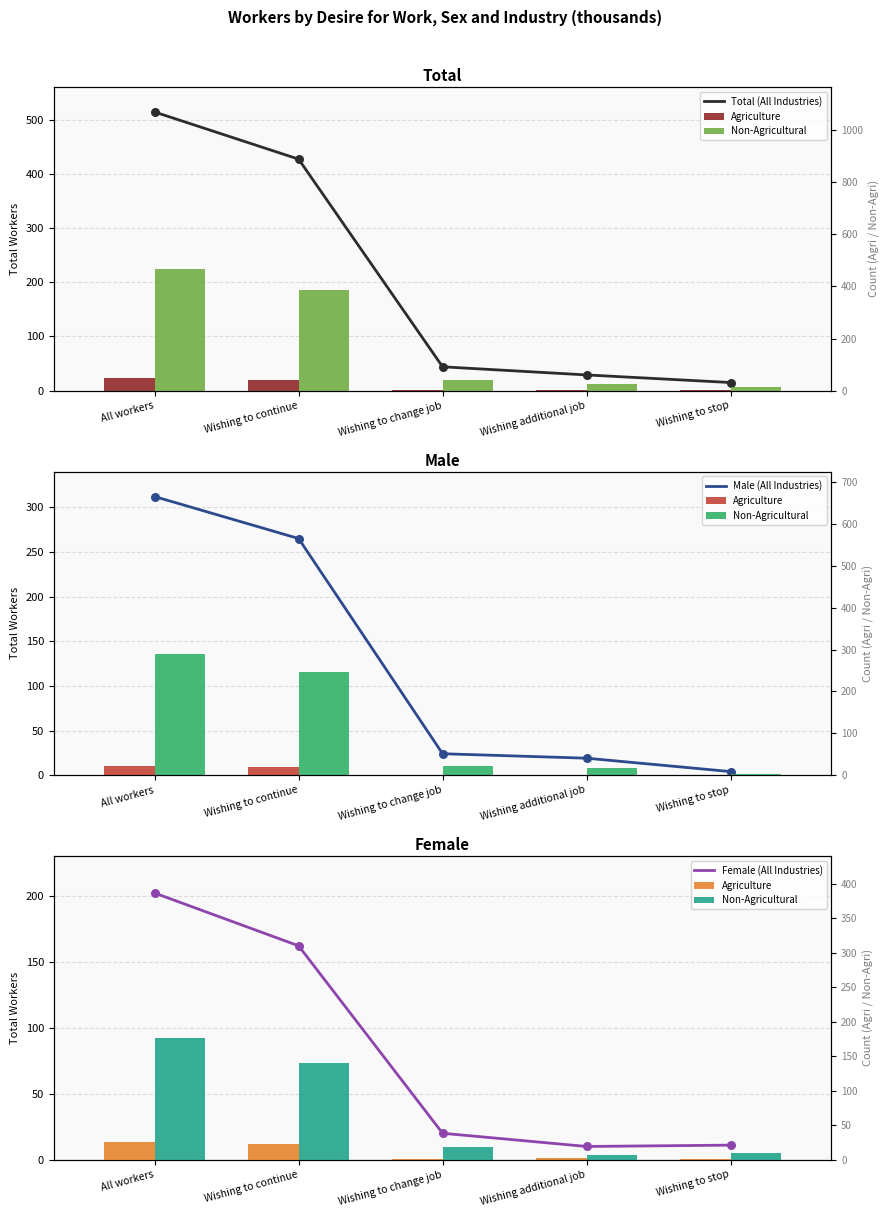

Which series reaches the maximum Y coordinate?

Total (All Industries)